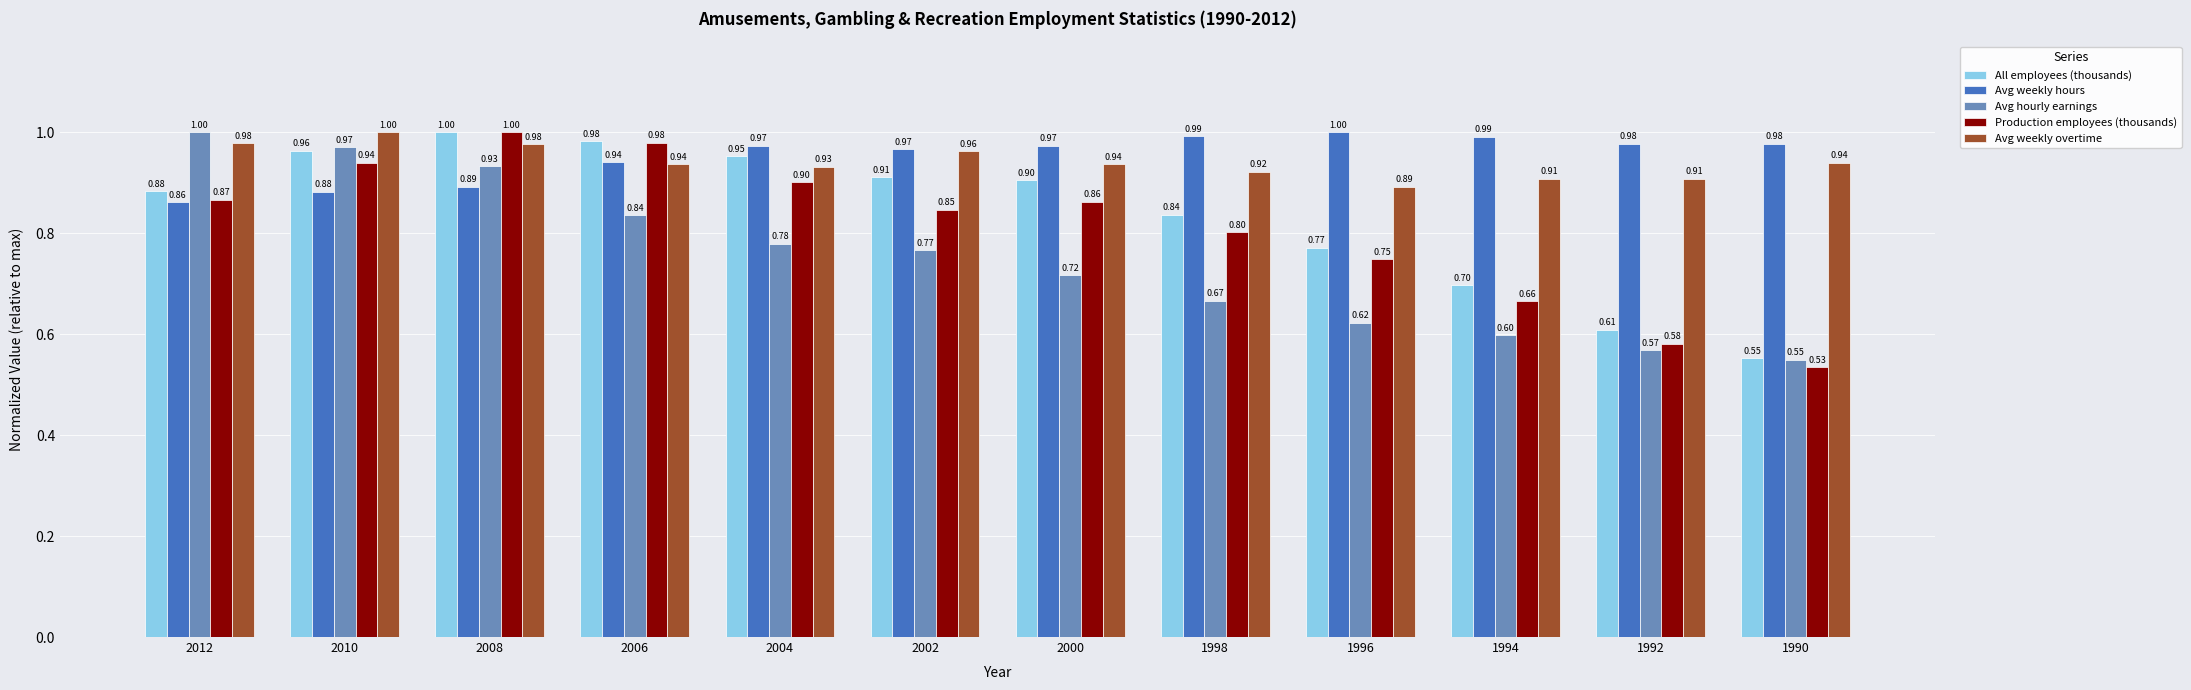

Read the Avg weekly overtime value at 2002.

1.0